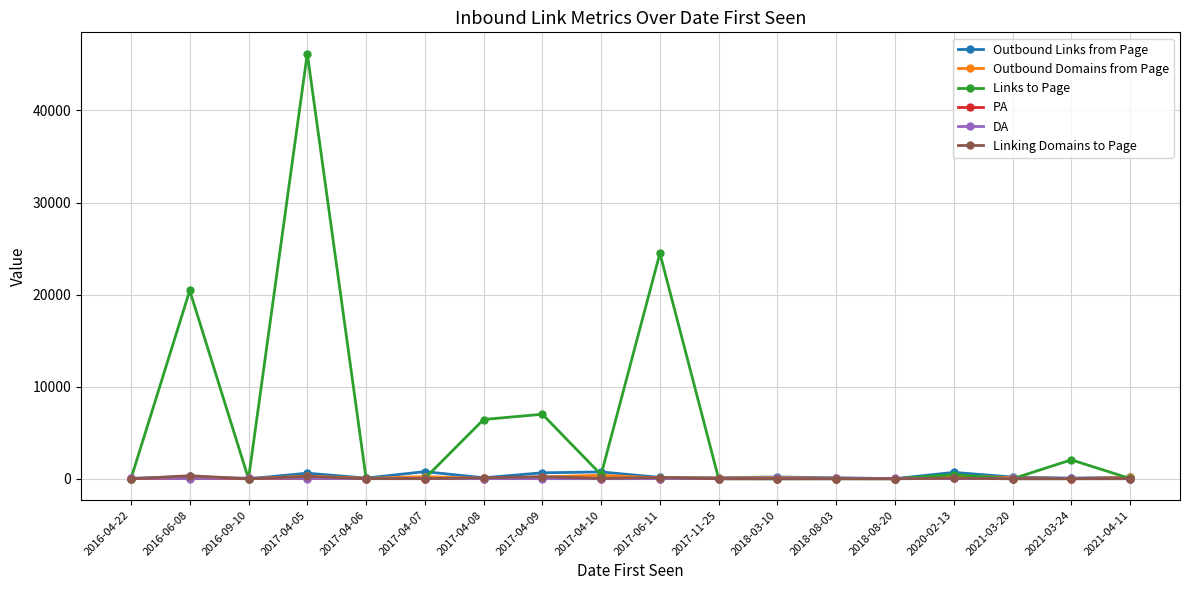

Where is Links to Page nearest to the value 23091?

2017-06-11